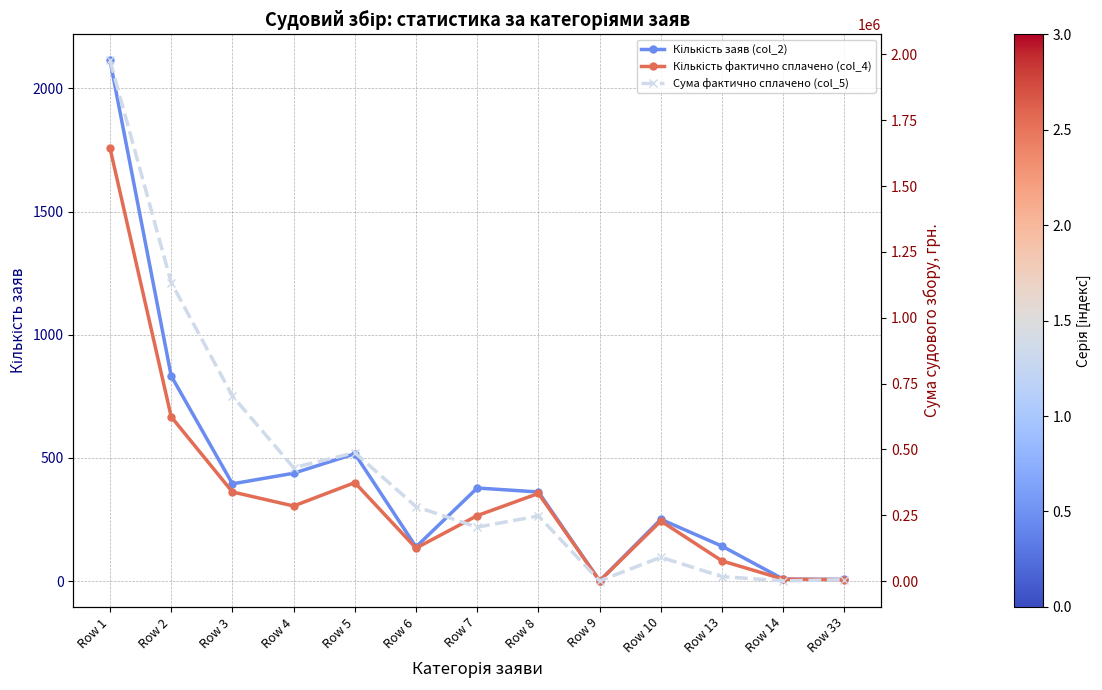

What is the sum of the Сума фактично сплачено (col_5) values at Row 2 and Row 33?

1139066.6